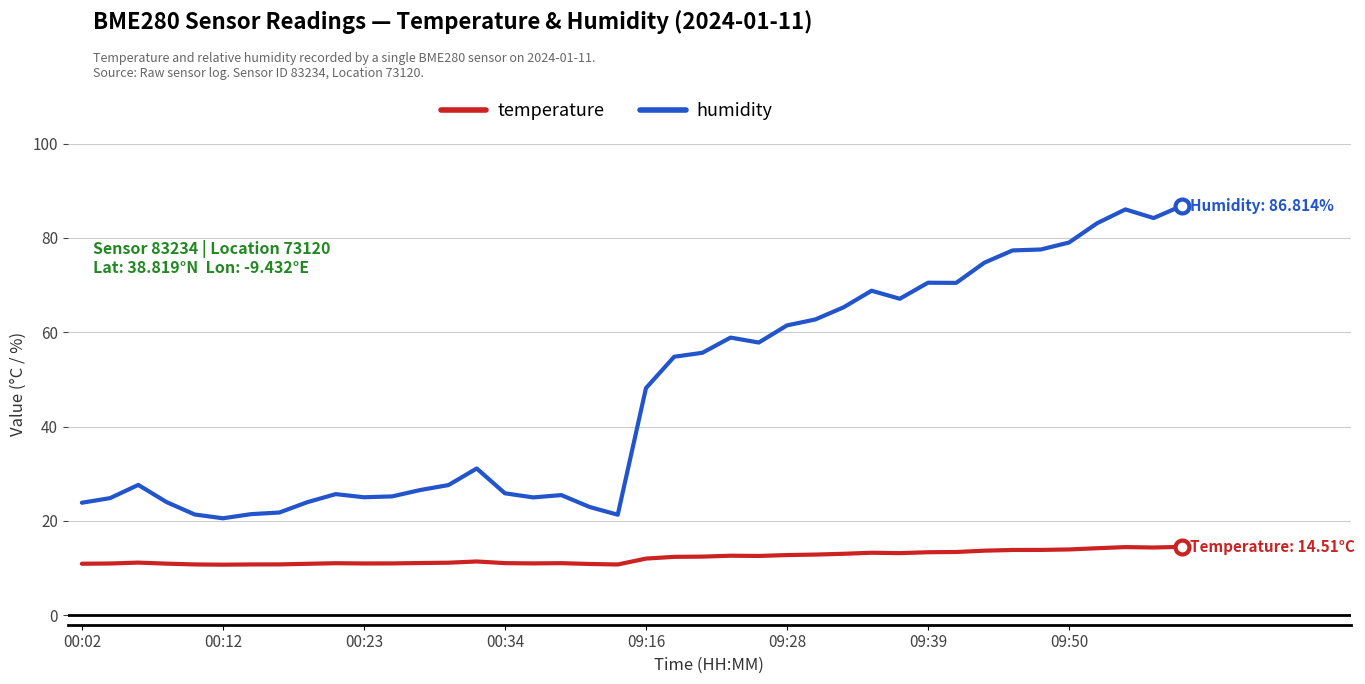

True or false: temperature and humidity intersect in this chart.

False